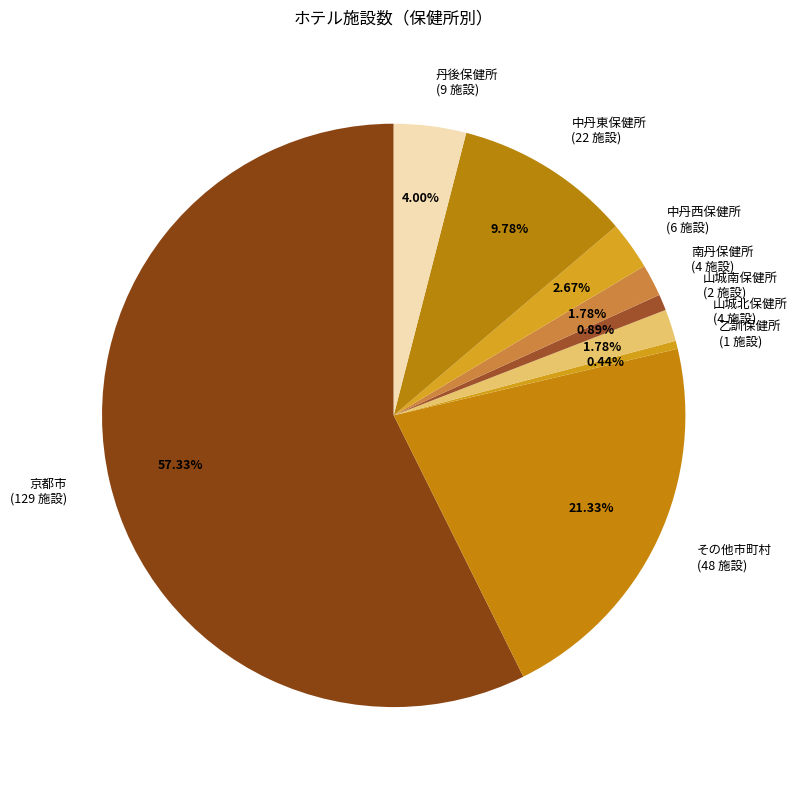

What is the ratio of the value at 山城北保健所 (4 施設) to the value at 乙訓保健所 (1 施設)?

4.0